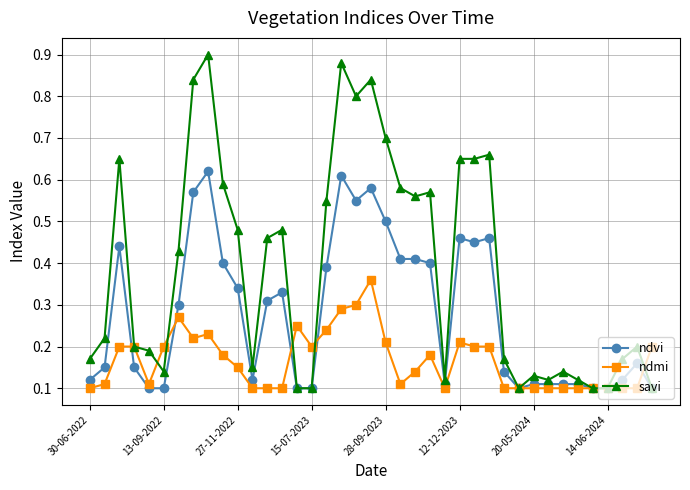

True or false: ndvi has more than 2 interior local peaks.

True